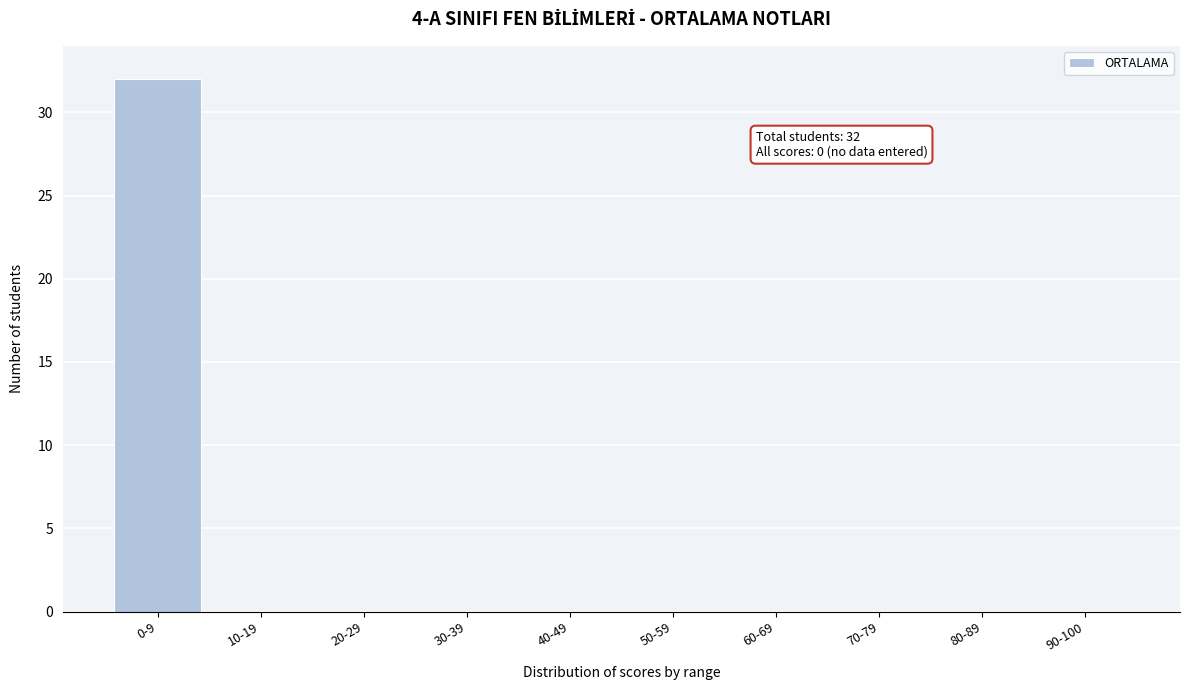

Reading left to right, transcribe all the data shown in this chart.

0-9=32	10-19=0	20-29=0	30-39=0	40-49=0	50-59=0	60-69=0	70-79=0	80-89=0	90-100=0